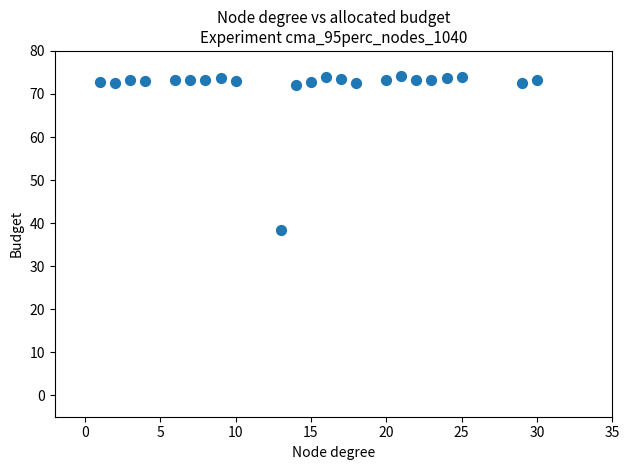

What is the range of X values (max minus min)?

29.0